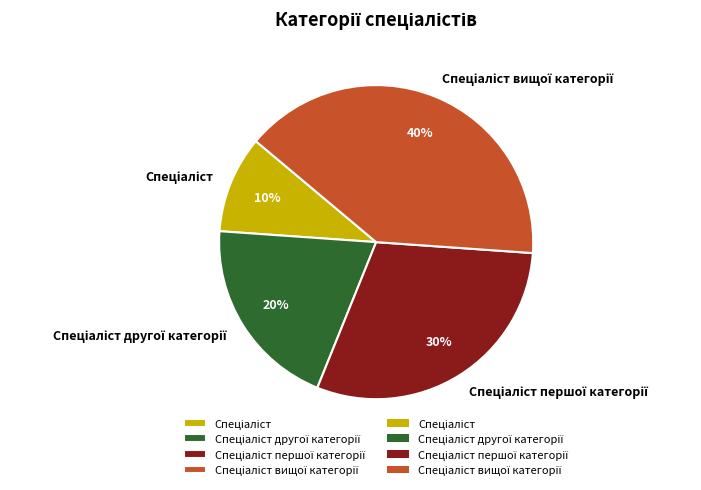

To the nearest percent, what is the difference between the largest and smallest slice percentages?

30%